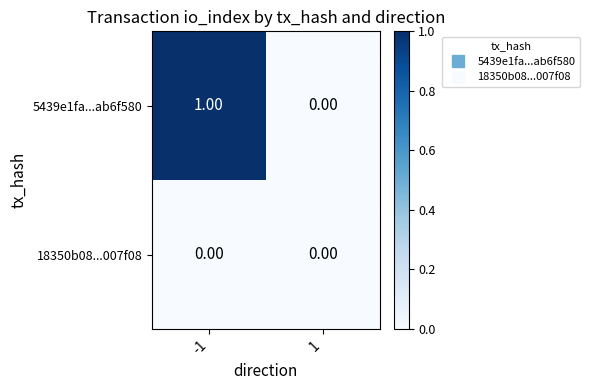

Which series has the largest range (max minus min)?

5439e1fa...ab6f580